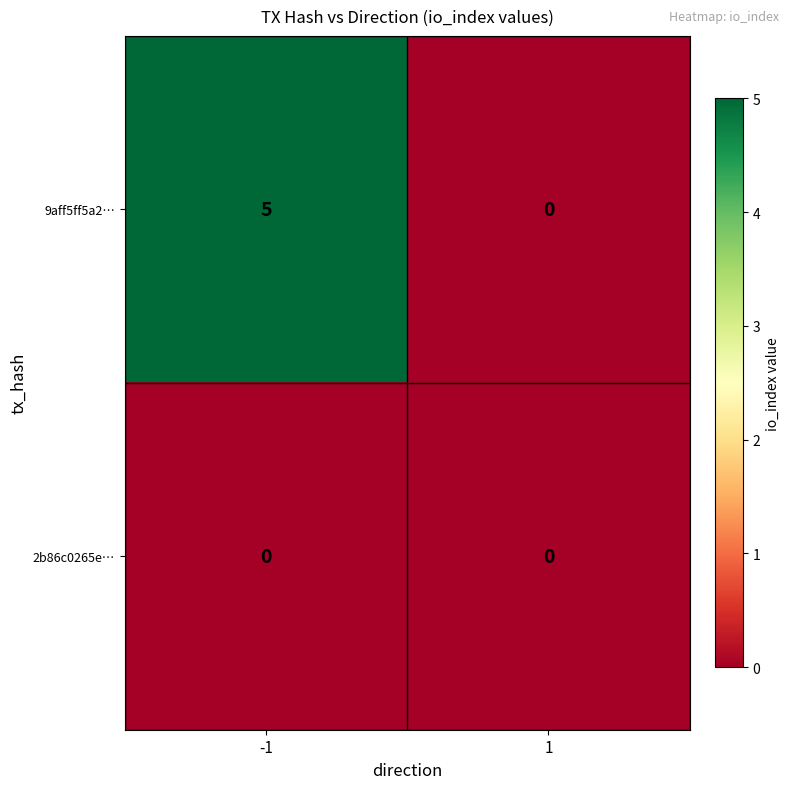

Reading left to right, what are all the values shown in this chart?

9aff5ff5a2…: -1=5	1=0
2b86c0265e…: -1=0	1=0